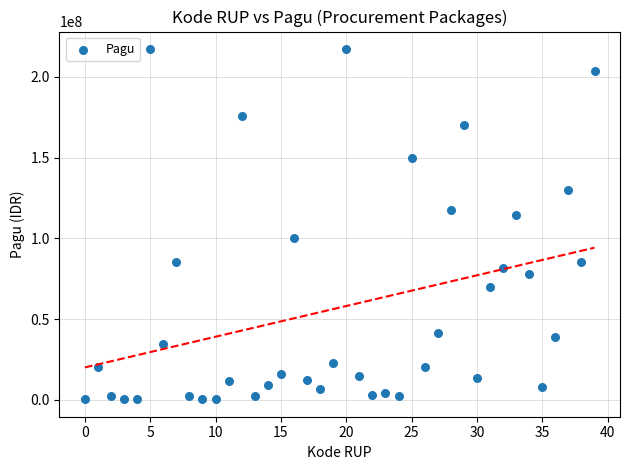

What Y value in the scatter plot is closest to 108830000?

114296000